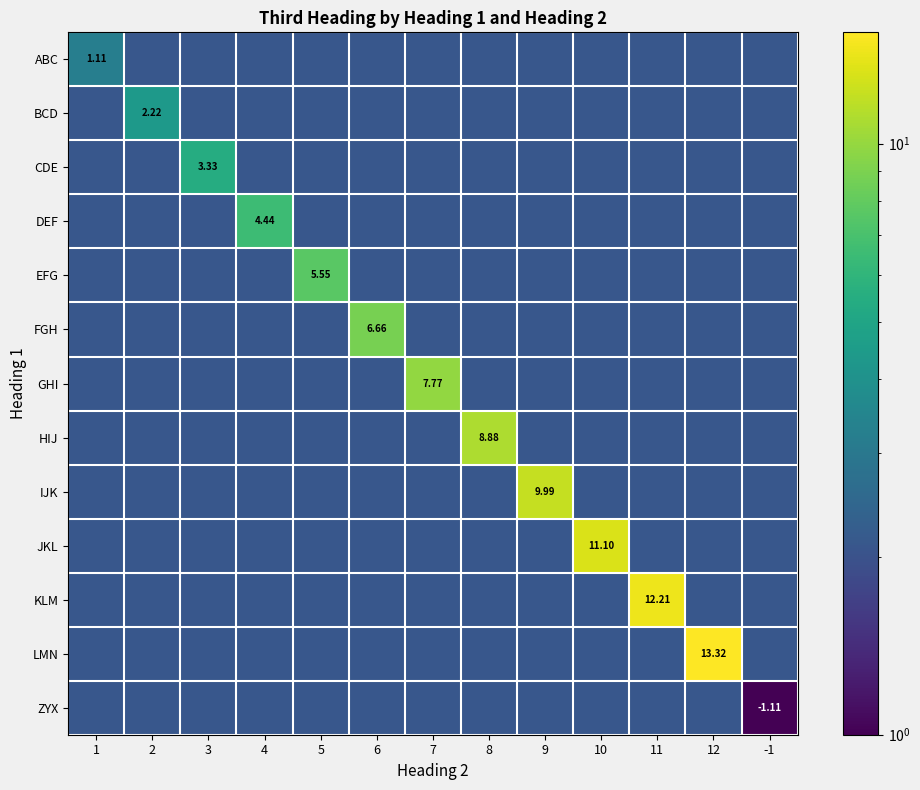

Which series has the widest spread of values?

LMN